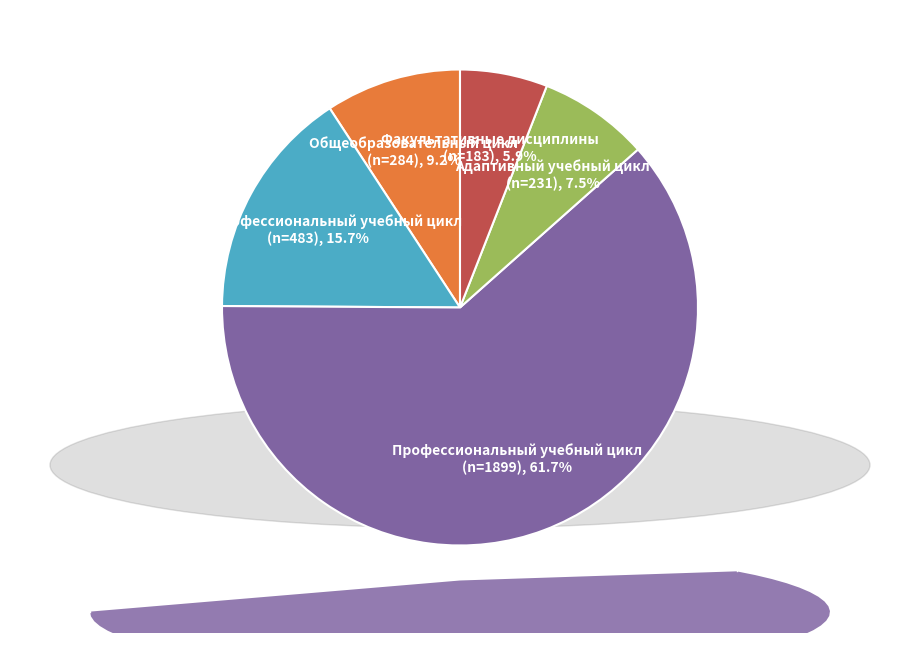

Is there a majority slice in this chart?

Yes